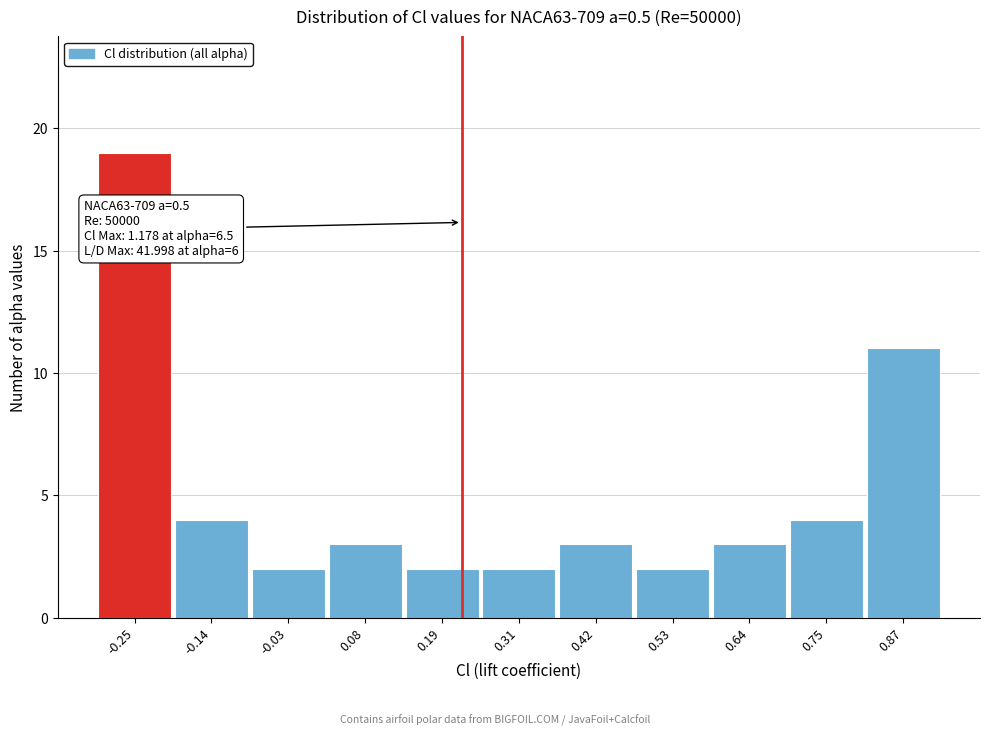

Over which range of the x-axis is the bar tallest?

-0.30 to -0.20